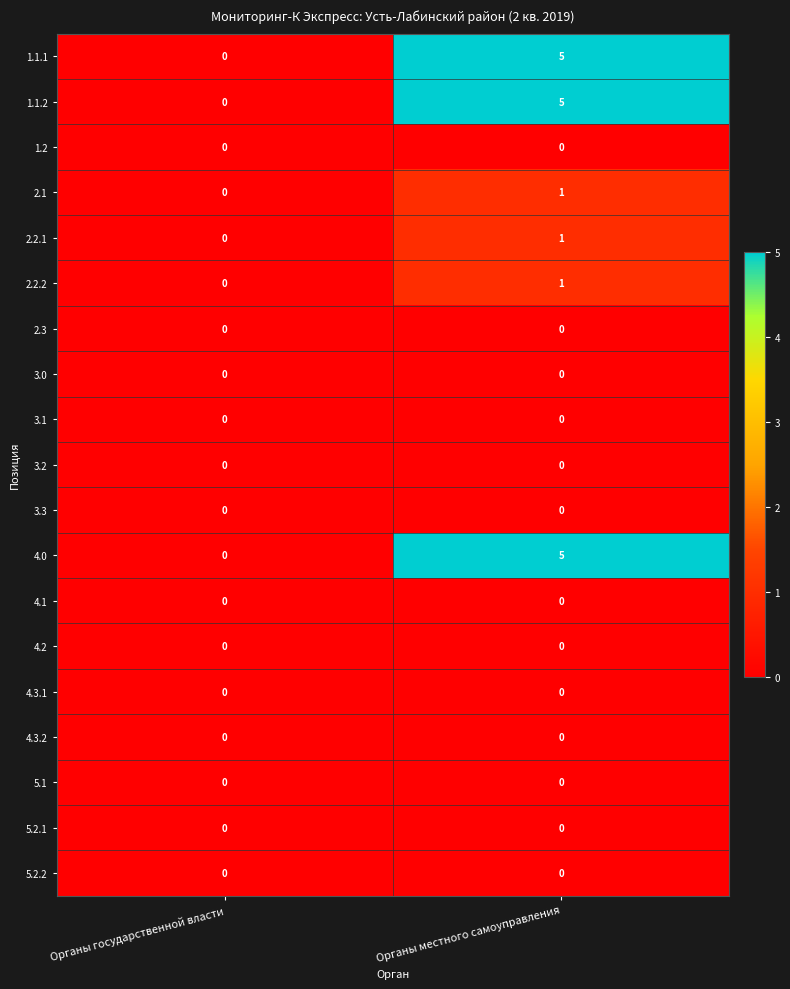

What is the spread (max minus min) of values at Органы местного самоуправления?

5